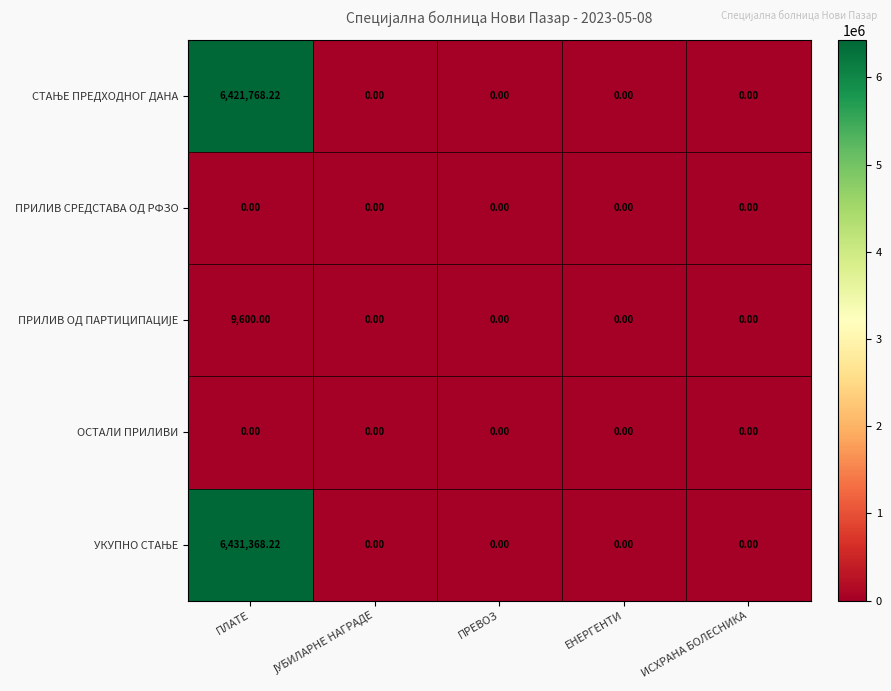

At which category is the sum across all series the highest?

ПЛАТЕ